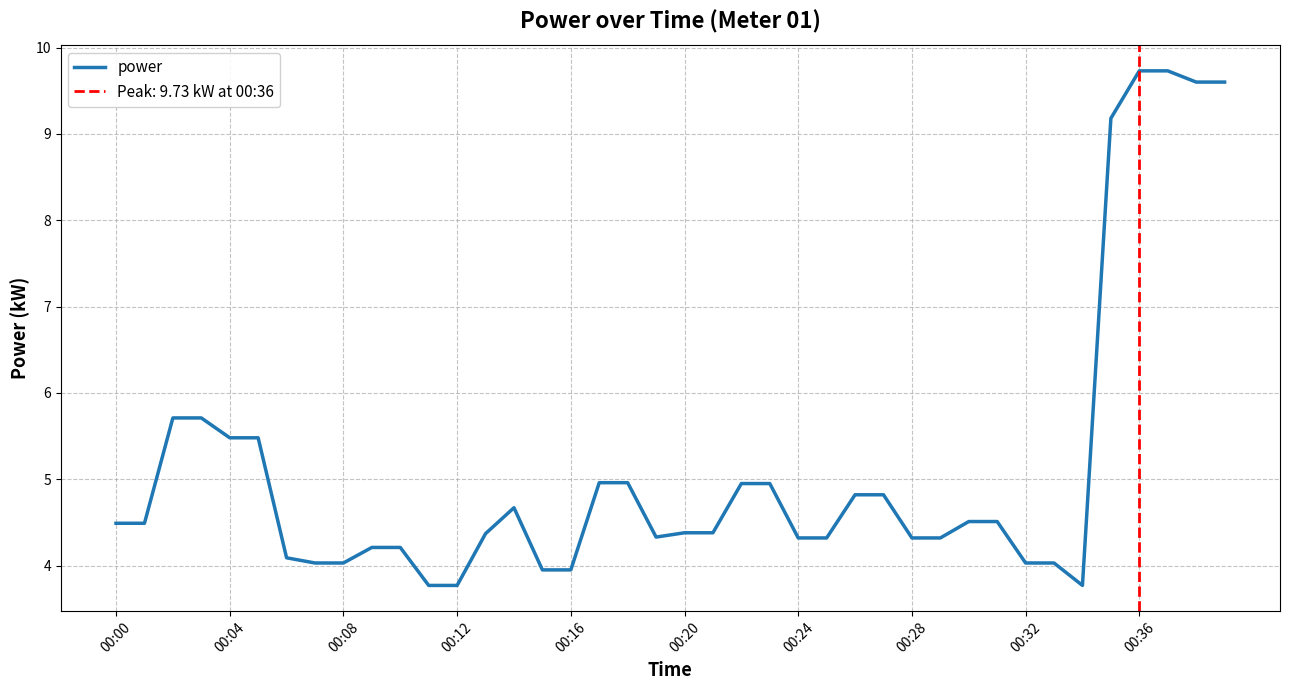

Which category has the lowest value across all series?

11